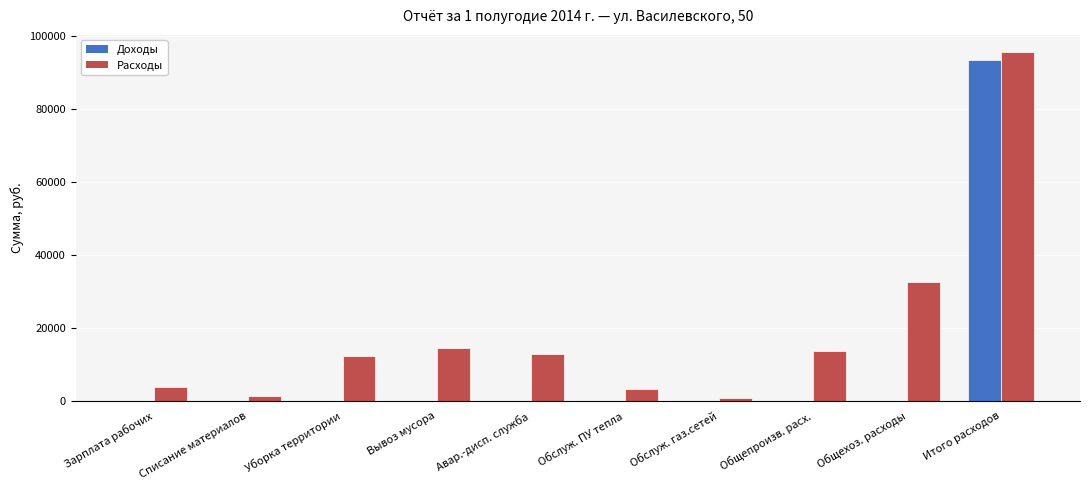

The value of Доходы at Списание материалов is 62312.7. True or false?

False